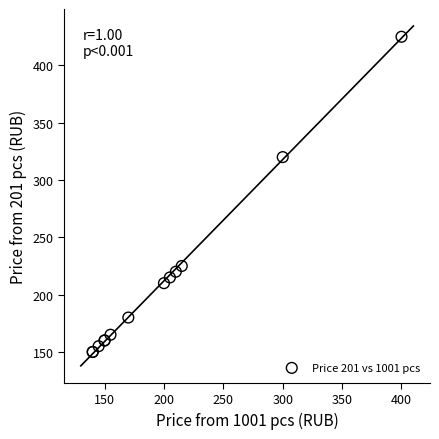

What Y value in the scatter plot is closest to 287?

320